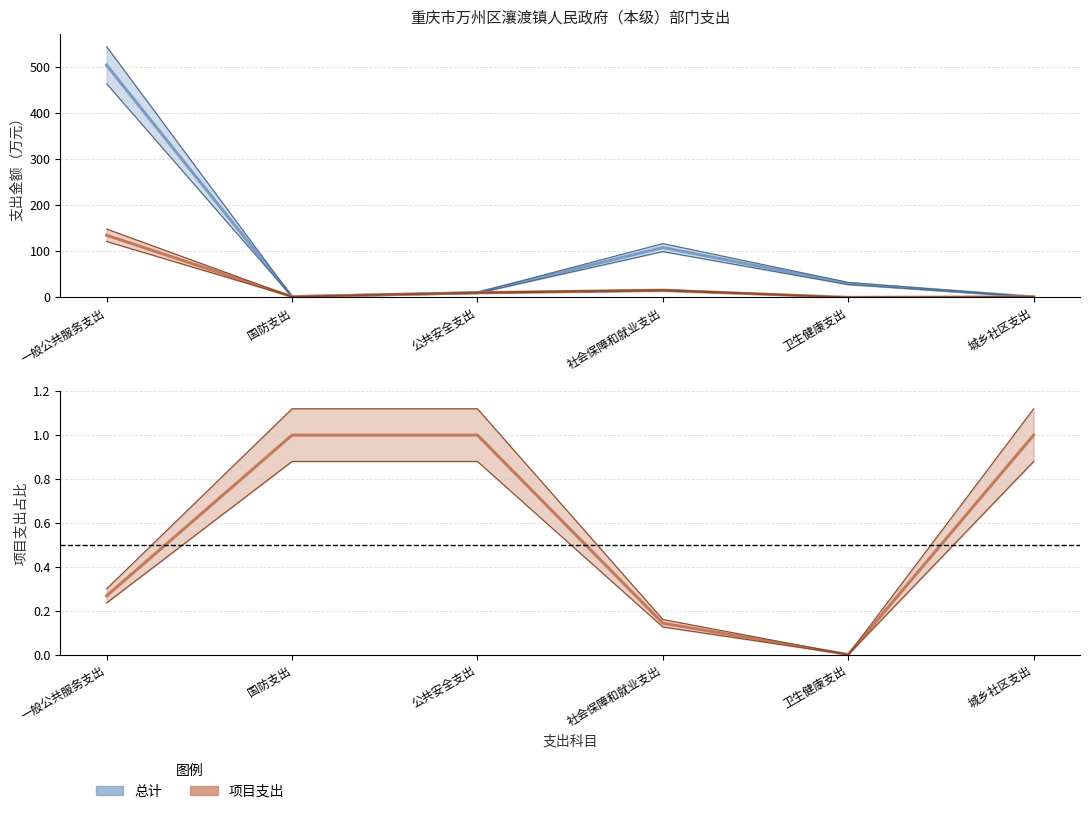

Is it true that 总计 equals 108.0 at 社会保障和就业支出?

True